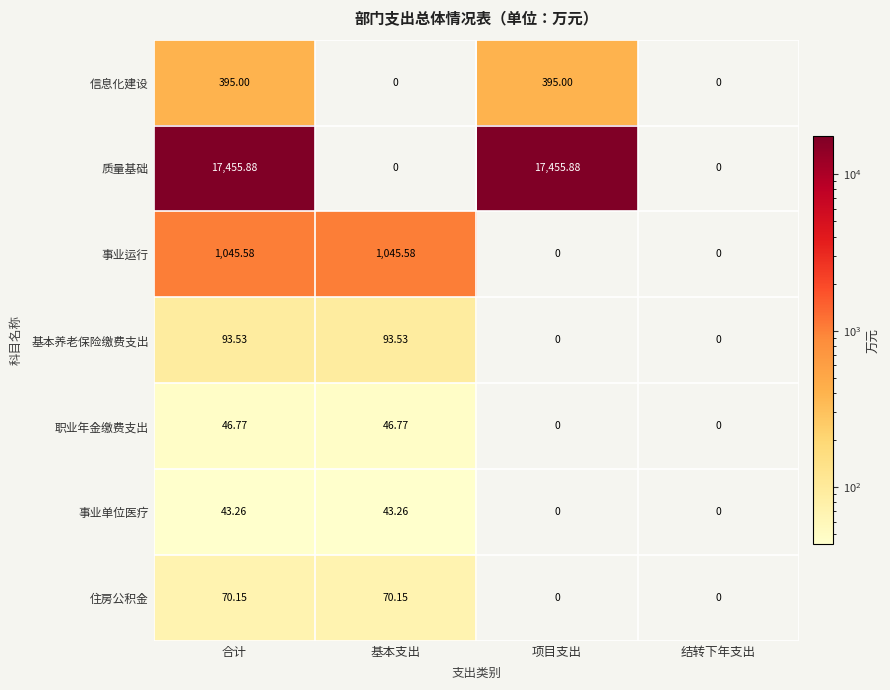

At how many categories does at least one series exceed 2202?

2